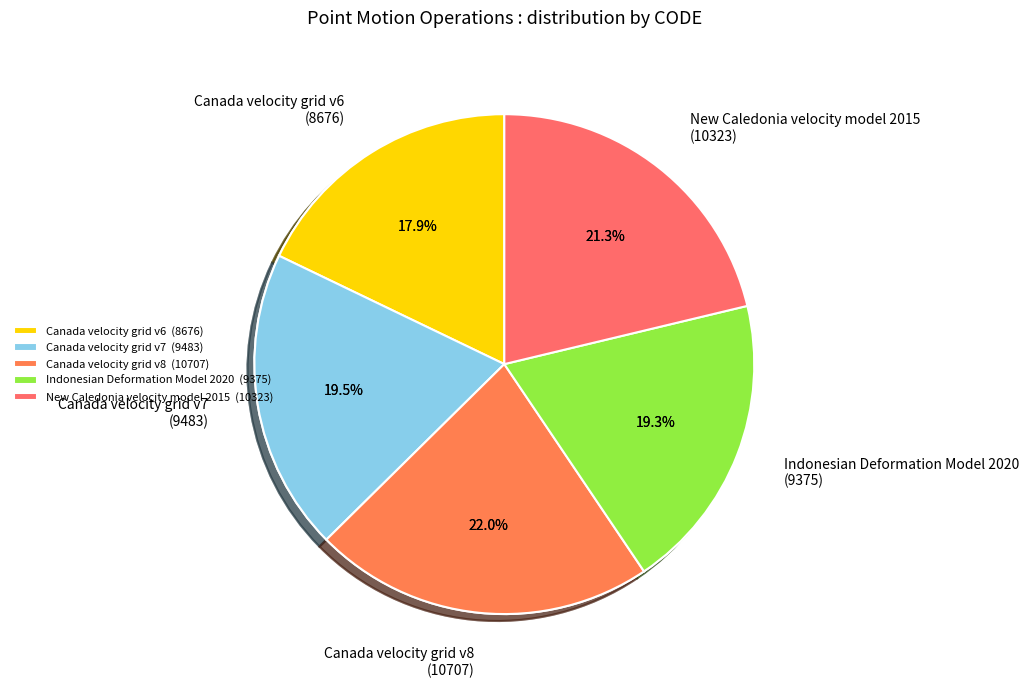

Rank the categories by value from highest to lowest.

Canada velocity grid v8, New Caledonia velocity model 2015, Canada velocity grid v7, Indonesian Deformation Model 2020, Canada velocity grid v6